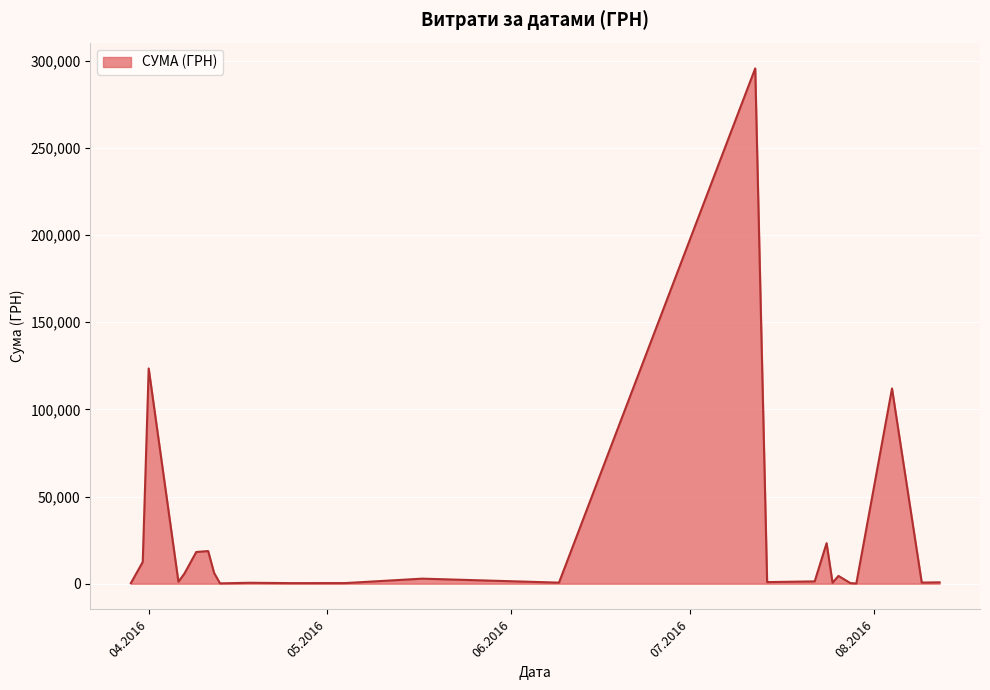

What is the difference between the maximum and minimum values?

295540.8